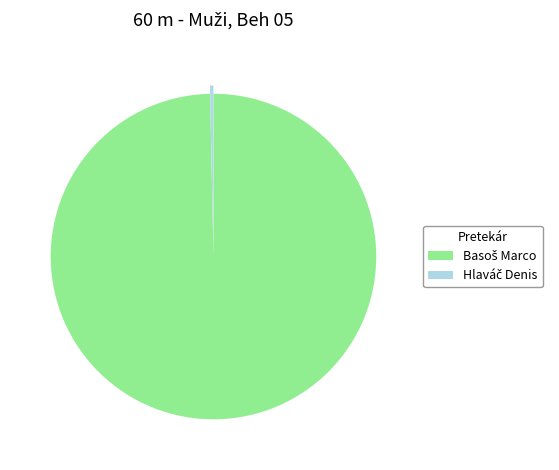

Does any single category account for the majority?

Yes